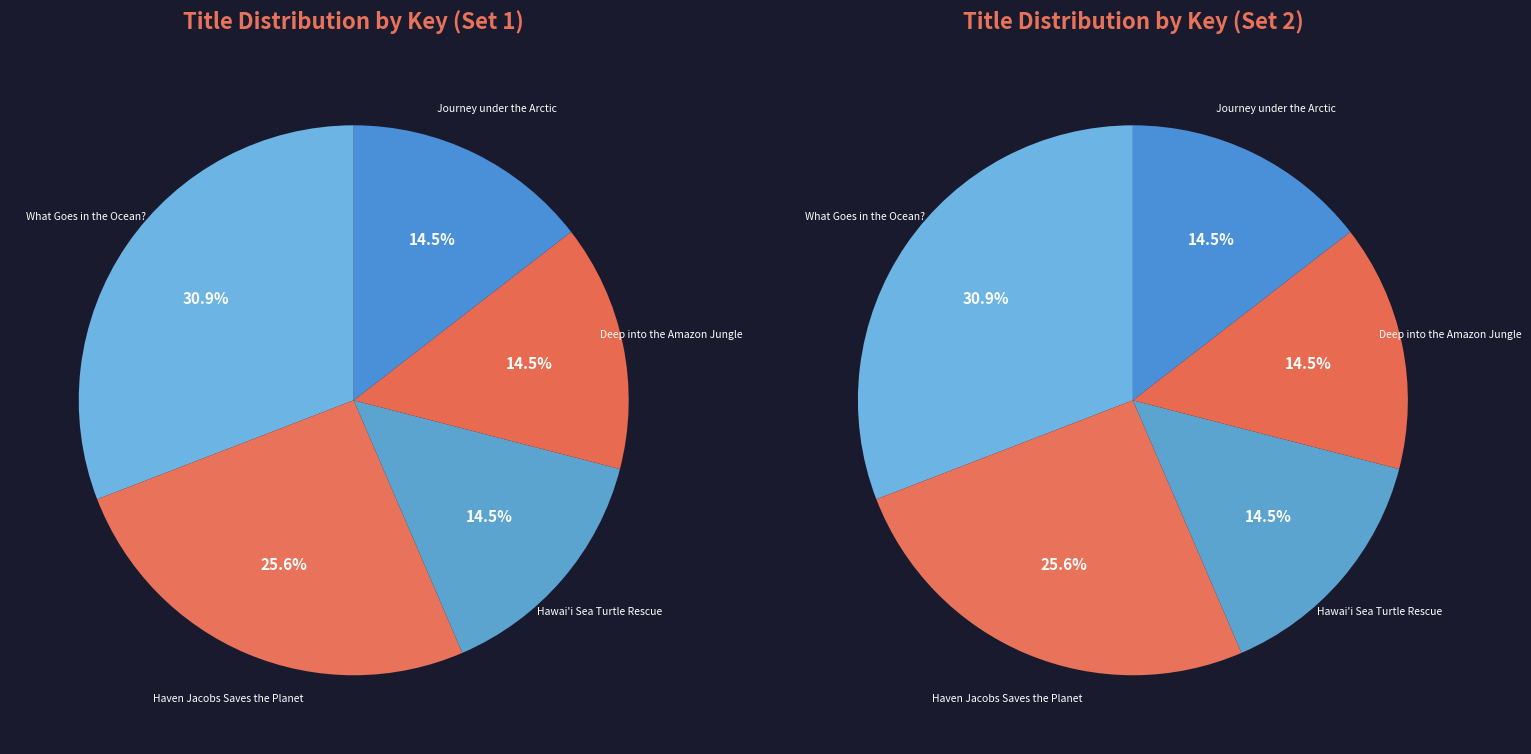

How much of the chart is everything except Journey under the Arctic?

85.5%